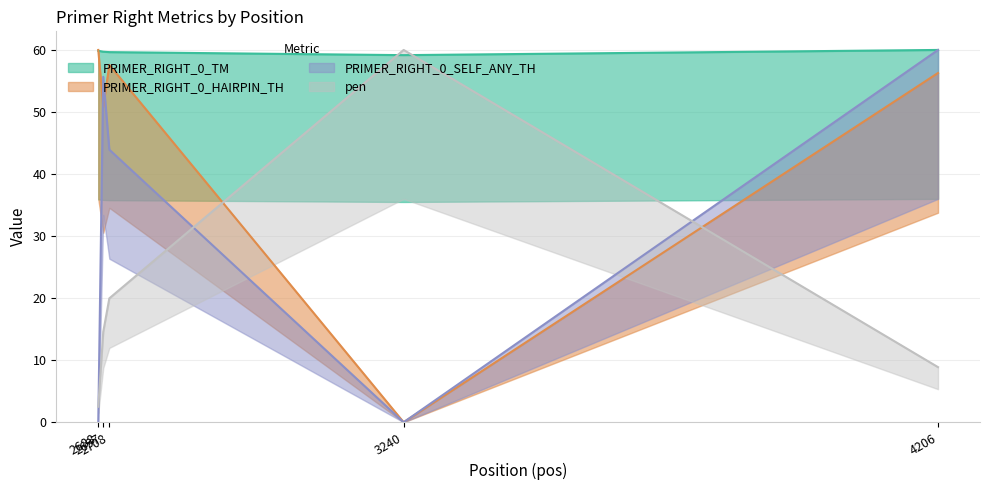

What is the total value across all series at 4206?

185.2